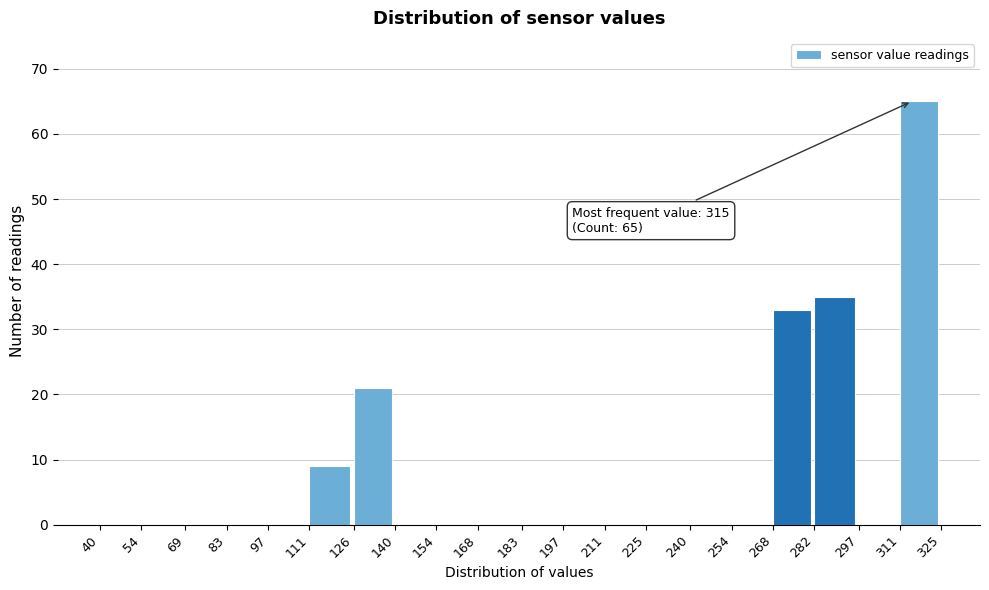

Over which range of the x-axis is the bar tallest?

311 to 325